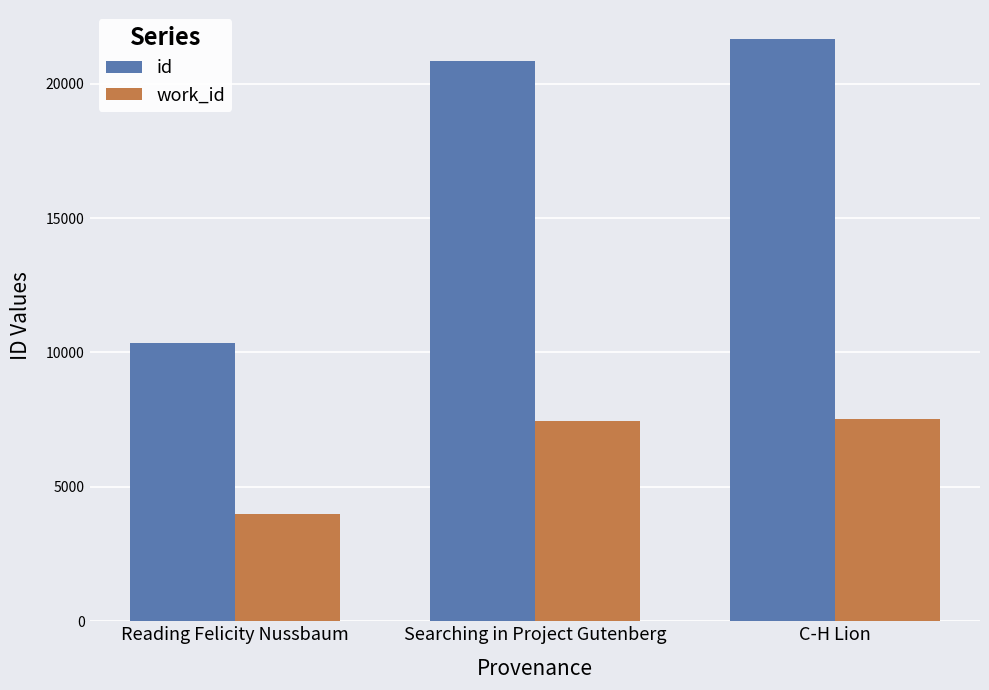

Rank the series by their maximum value, from lowest to highest.

work_id, id